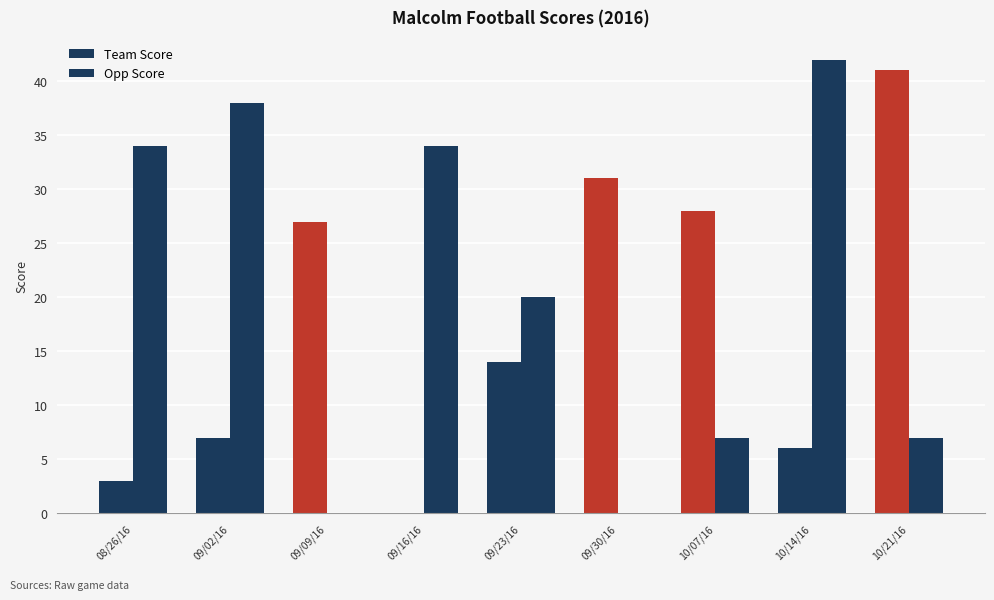

Are the bars horizontal?

No